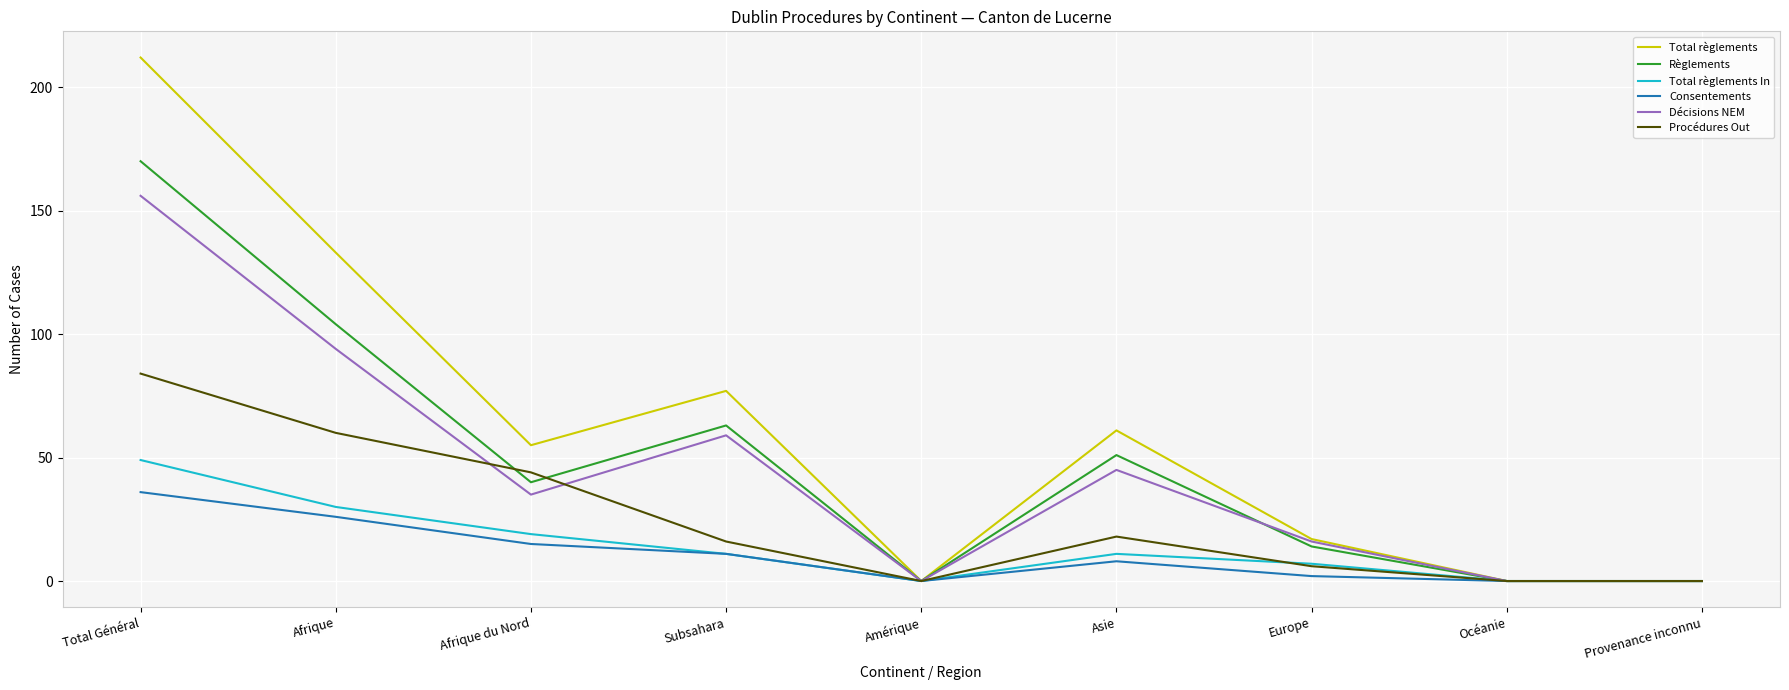

Is this an area chart (filled region under the line)?

No